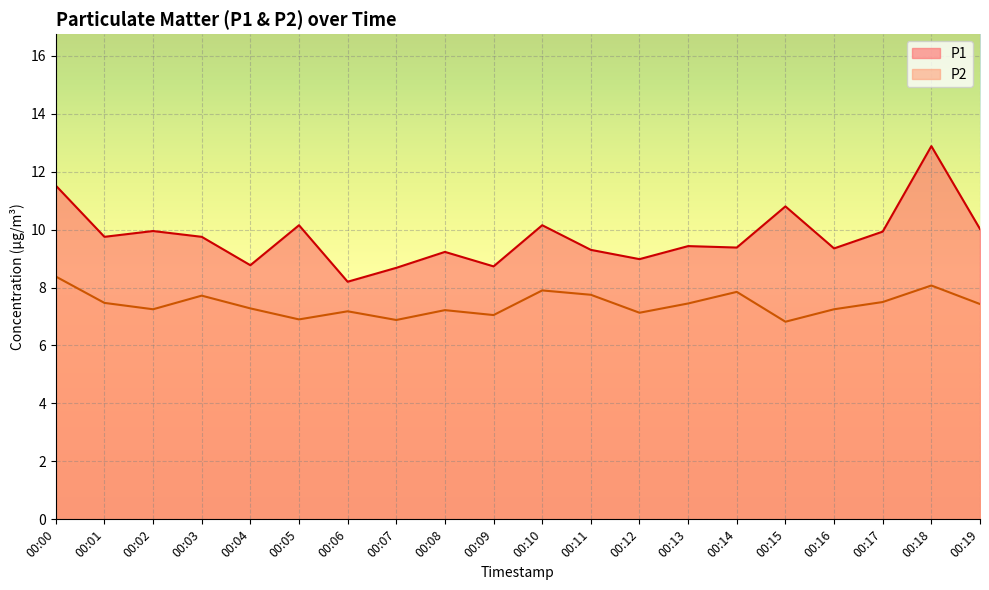

Reading left to right, what are all the values shown in this chart?

P1: 00:00=11.5	00:01=9.8	00:02=9.9	00:03=9.8	00:04=8.8	00:05=10.2	00:06=8.2	00:07=8.7	00:08=9.2	00:09=8.7	00:10=10.2	00:11=9.3	00:12=9.0	00:13=9.4	00:14=9.4	00:15=10.8	00:16=9.3	00:17=9.9	00:18=12.9	00:19=10.0
P2: 00:00=8.4	00:01=7.5	00:02=7.2	00:03=7.7	00:04=7.3	00:05=6.9	00:06=7.2	00:07=6.9	00:08=7.2	00:09=7.0	00:10=7.9	00:11=7.8	00:12=7.1	00:13=7.5	00:14=7.8	00:15=6.8	00:16=7.2	00:17=7.5	00:18=8.1	00:19=7.4